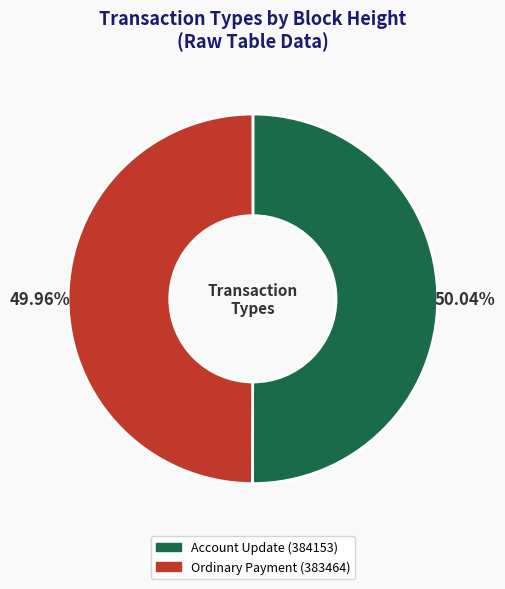

What percentage is the Account Update (384153) slice, to the nearest percent?

50%